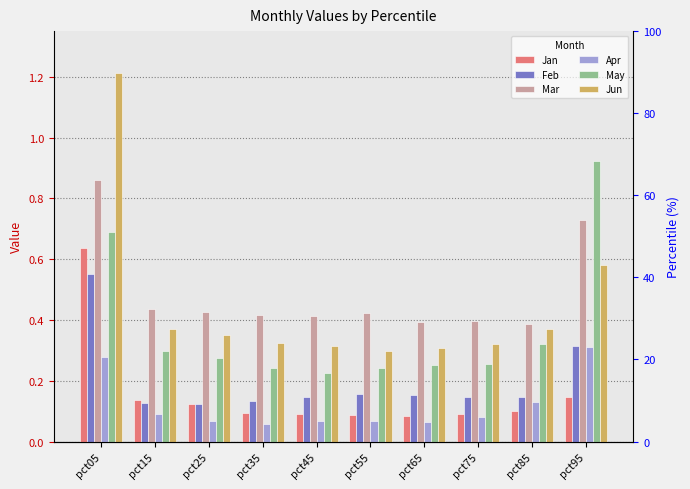

The Mar series shows 1.3 at pct05. True or false?

False